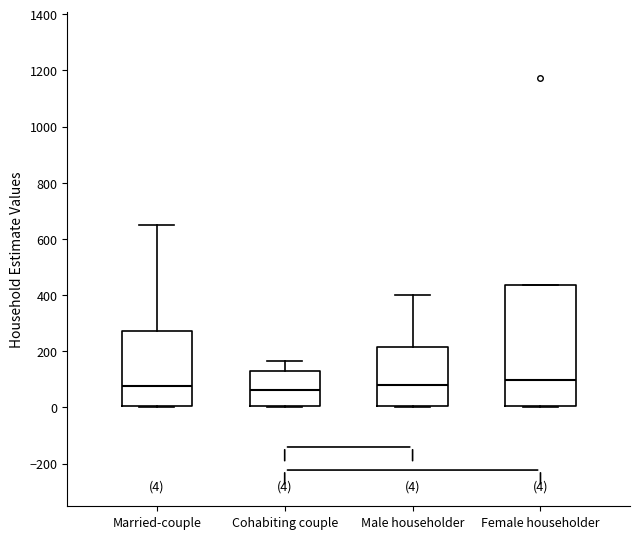

Comparing the boxes themselves (not the whiskers), which one is the tallest?

Female householder